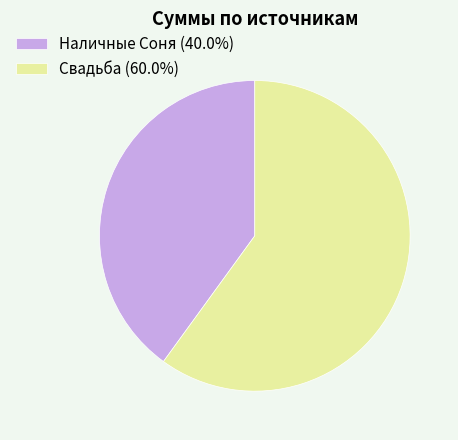

How many slices are in this pie chart?

2